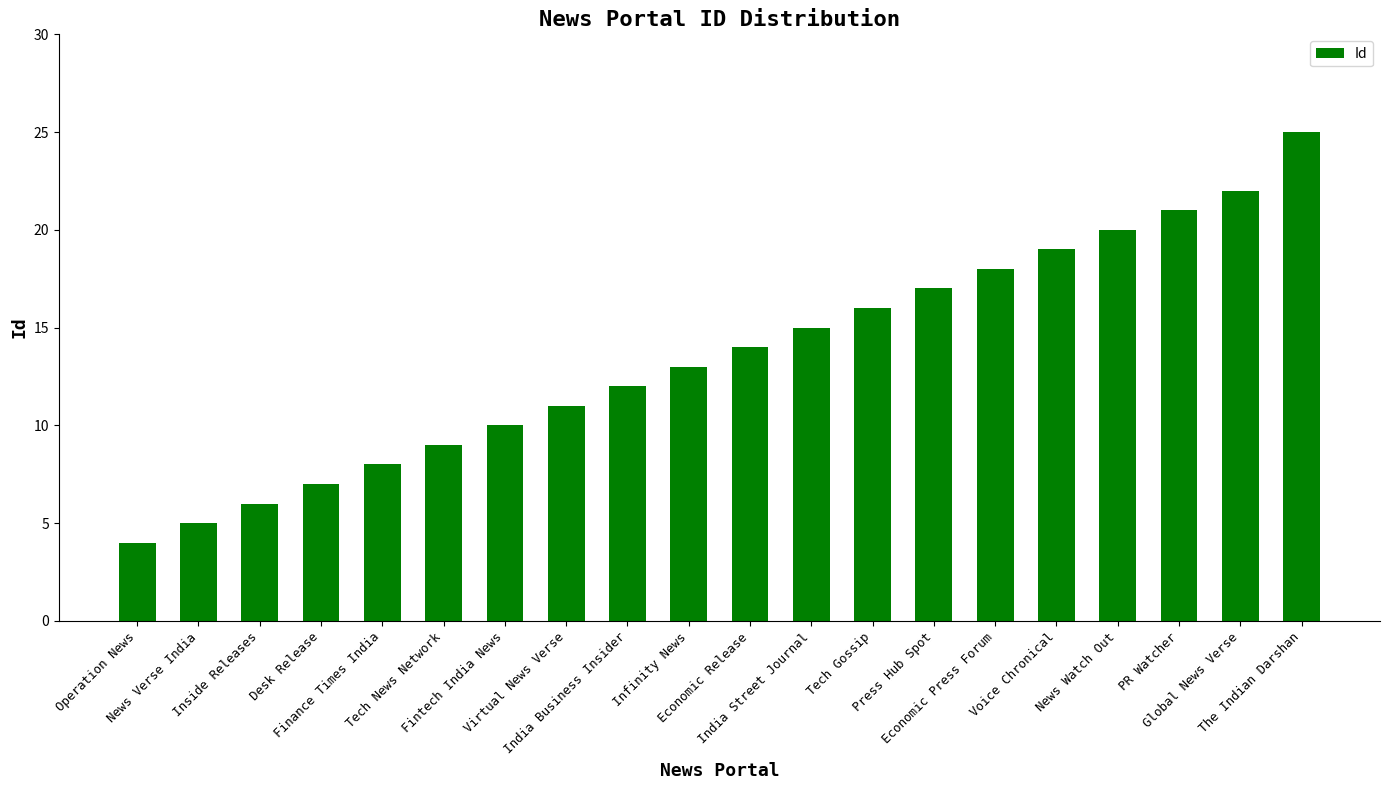

What is the difference between the values at Tech Gossip and Operation News?

12